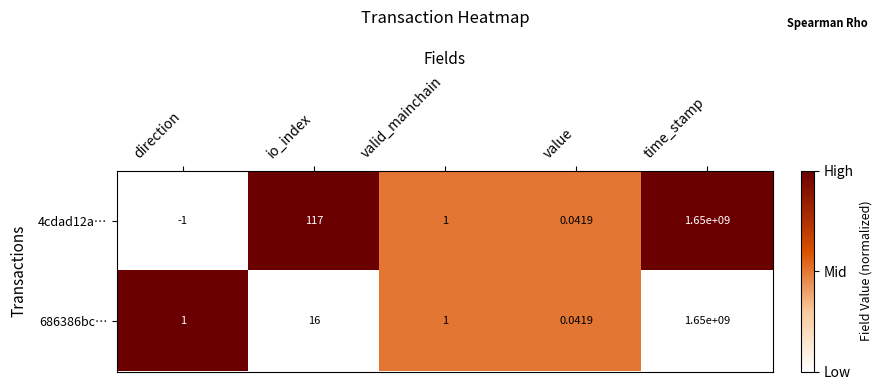

Is the value of 686386bc… at direction greater than the value of 4cdad12a… at io_index?

No